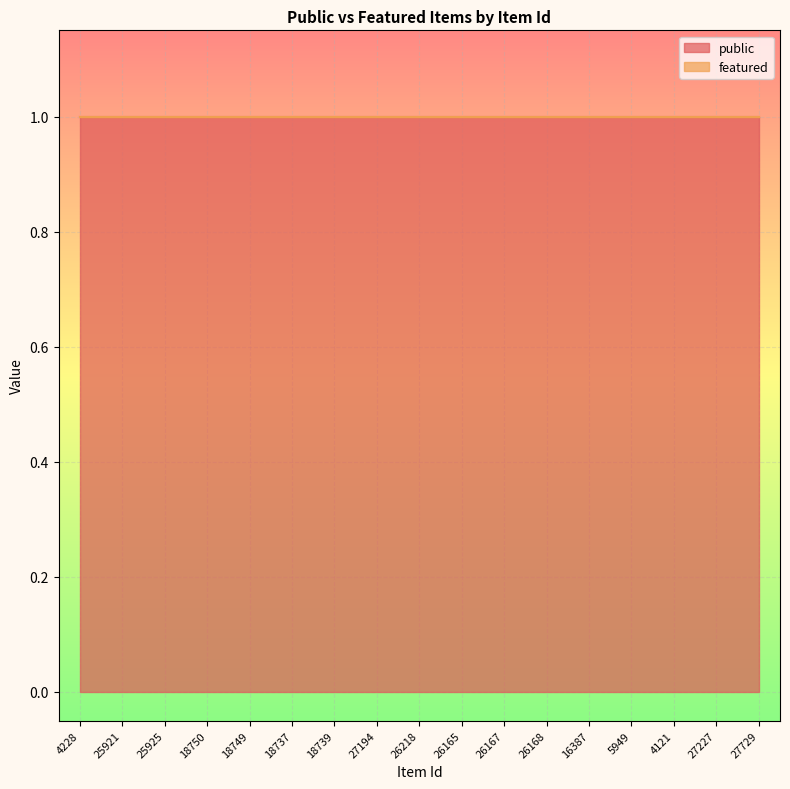

True or false: public and featured intersect in this chart.

False